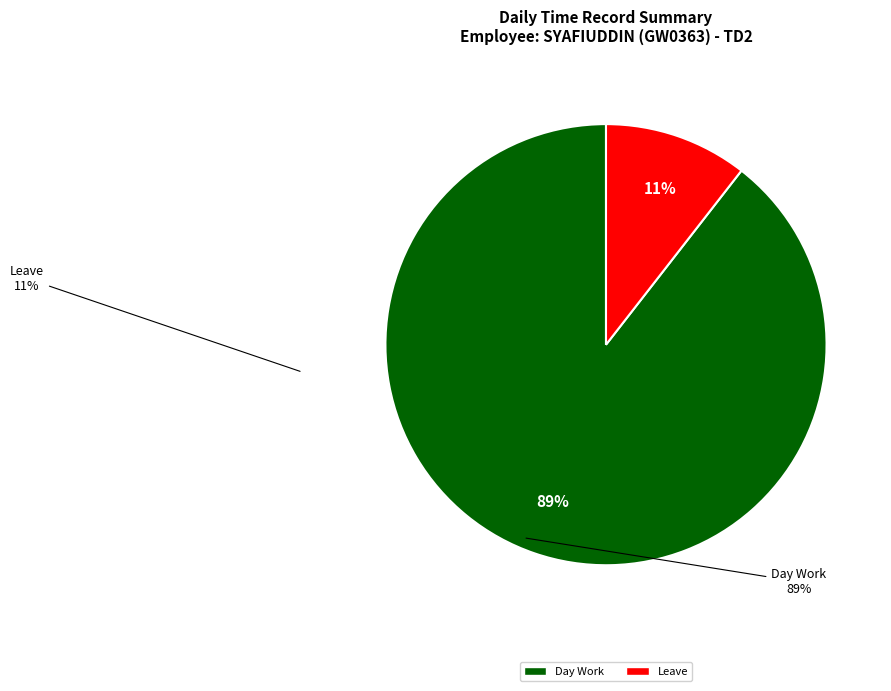

To the nearest percent, what is the average slice percentage?

50%